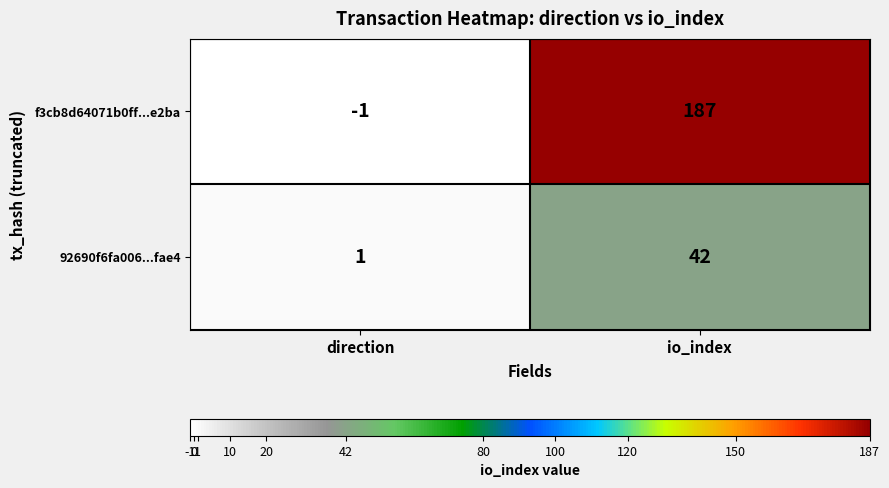

Which series changed the most between direction and io_index?

f3cb8d64071b0ff...e2ba